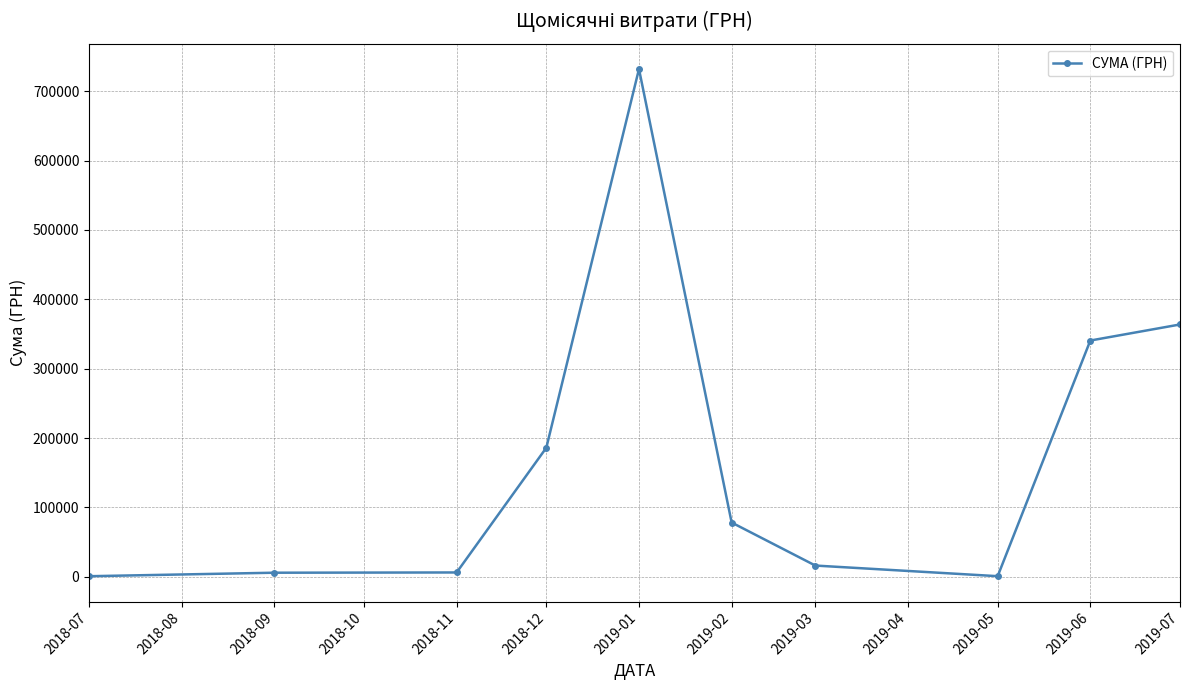

What is the label of the 8th point from the right?

2018-11